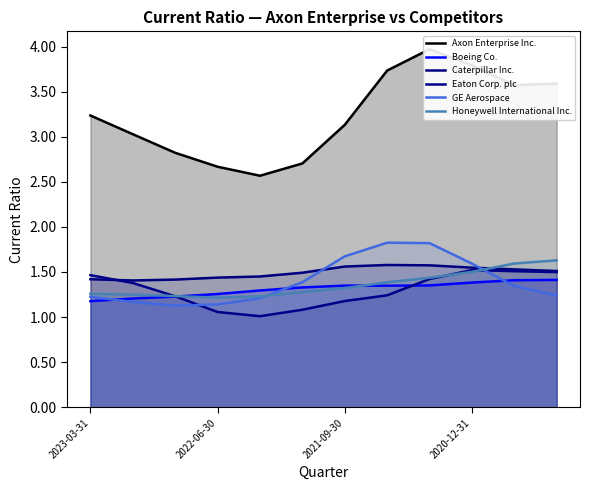

At which category is the sum across all series the highest?

8